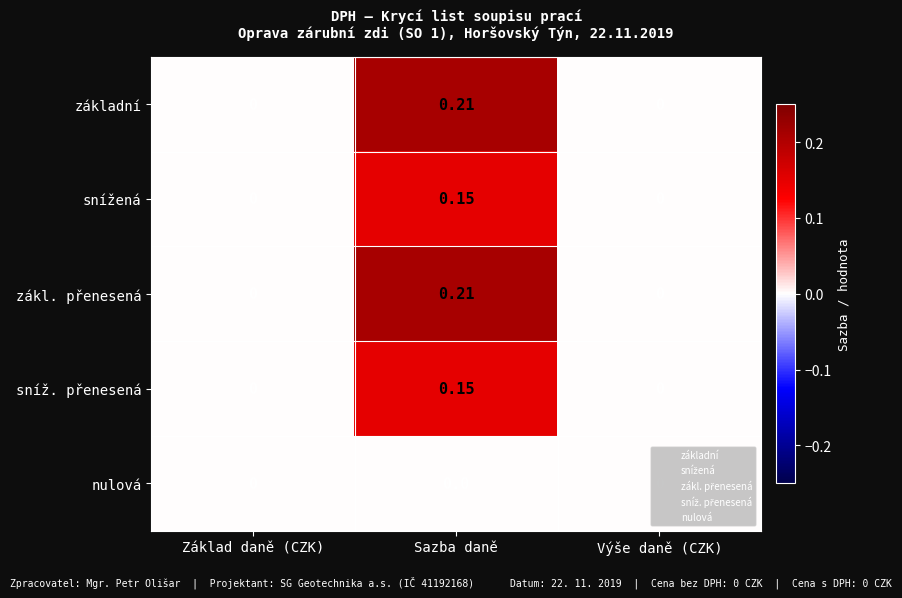

At which category is the sum across all series the highest?

Sazba daně